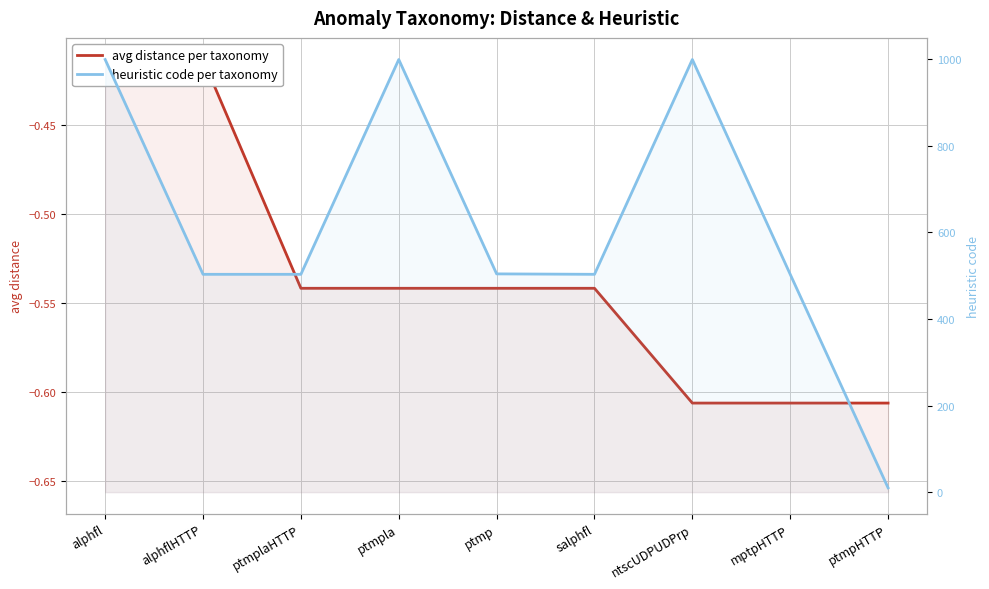

What is the highest value of the heuristic code per taxonomy series?

999.0